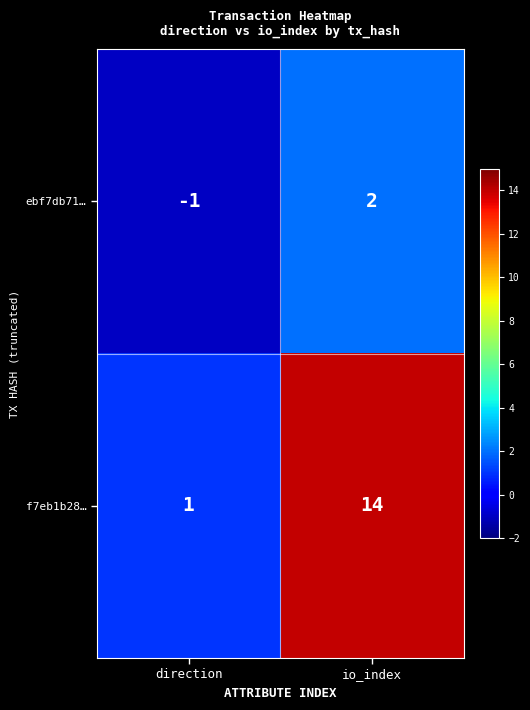

Which category has the highest value across all series?

io_index